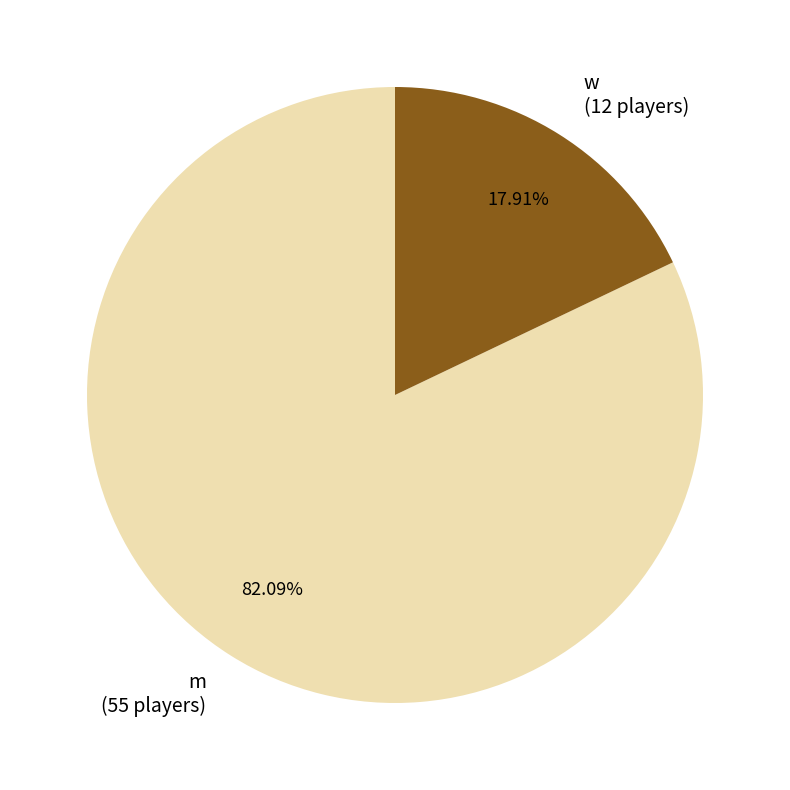

Combined, do m and w account for over 50%?

Yes